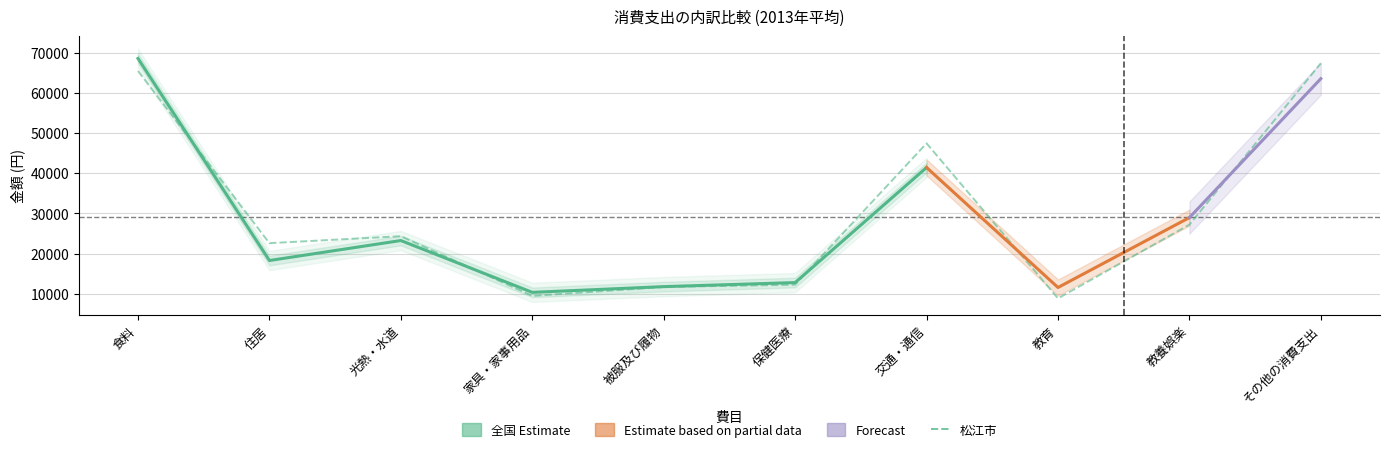

Where is the data nearest to the value 38119?

交通・通信